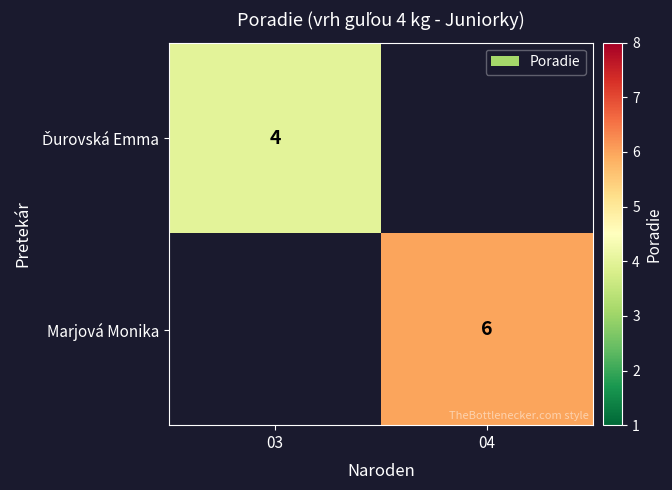

The value of Marjová Monika at 04 is 6. True or false?

True